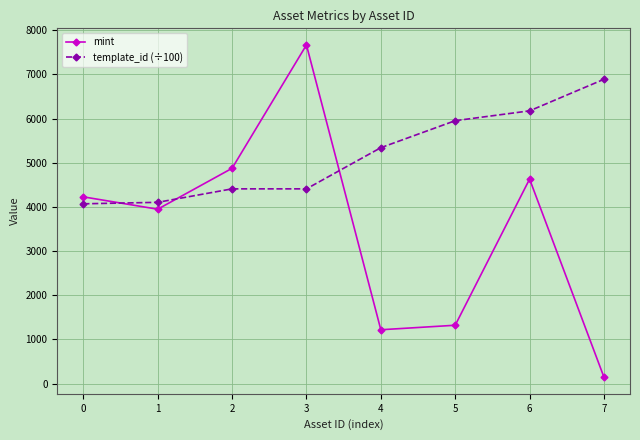

True or false: mint has a value of 7438.7 at 2.

False